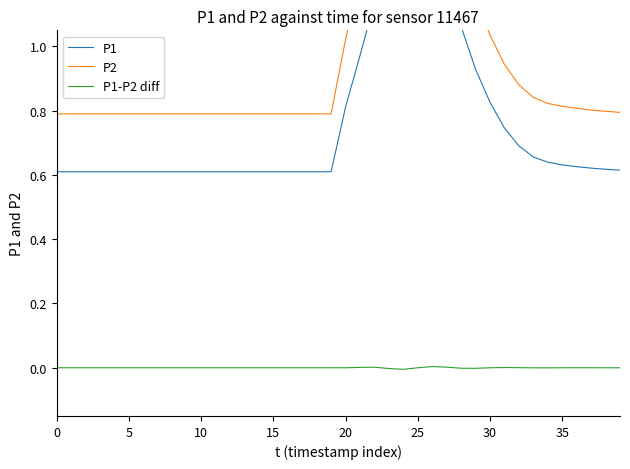

What is the difference between the highest and lowest values at 35?

0.8